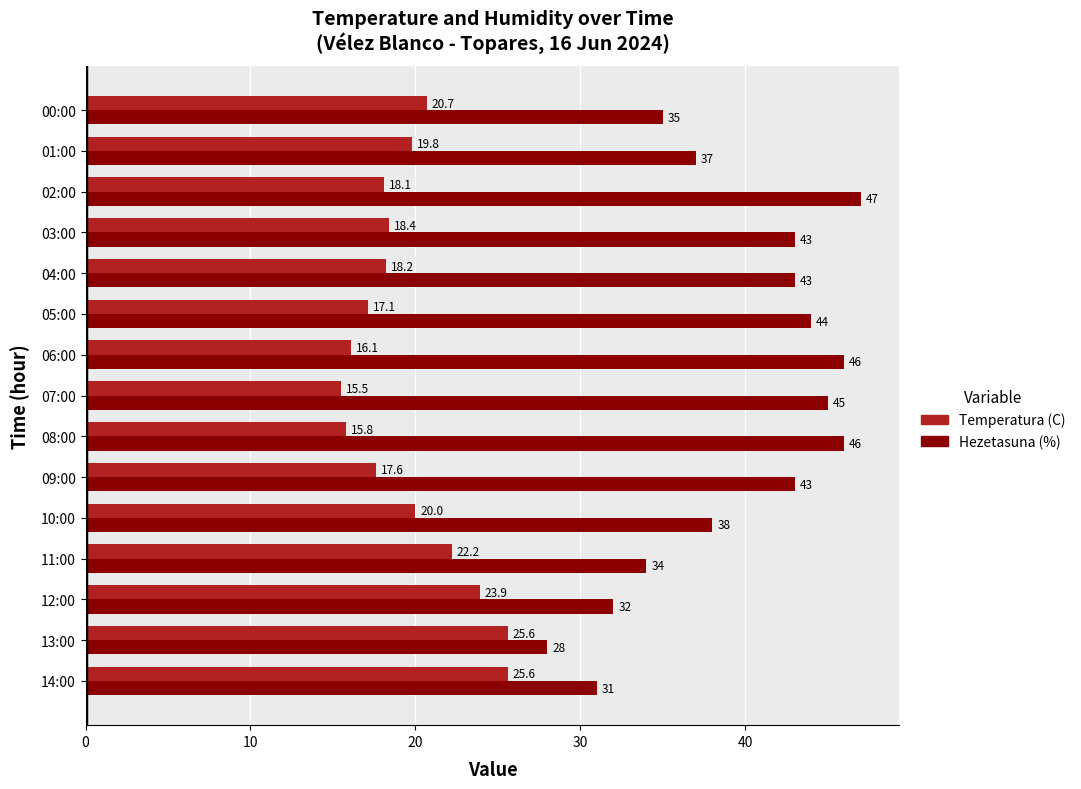

Count the number of categories in the chart.

15